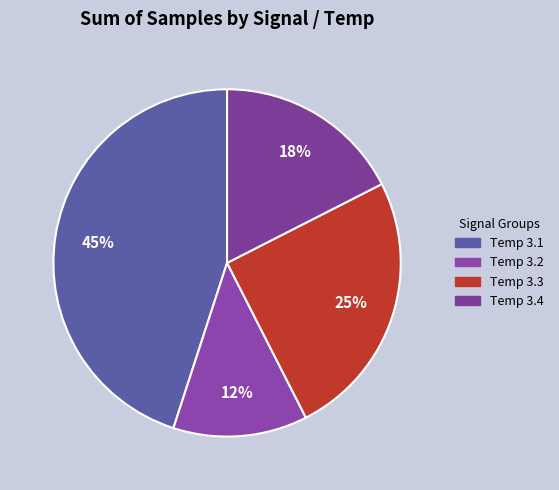

Which slice is the smallest?

Temp 3.2